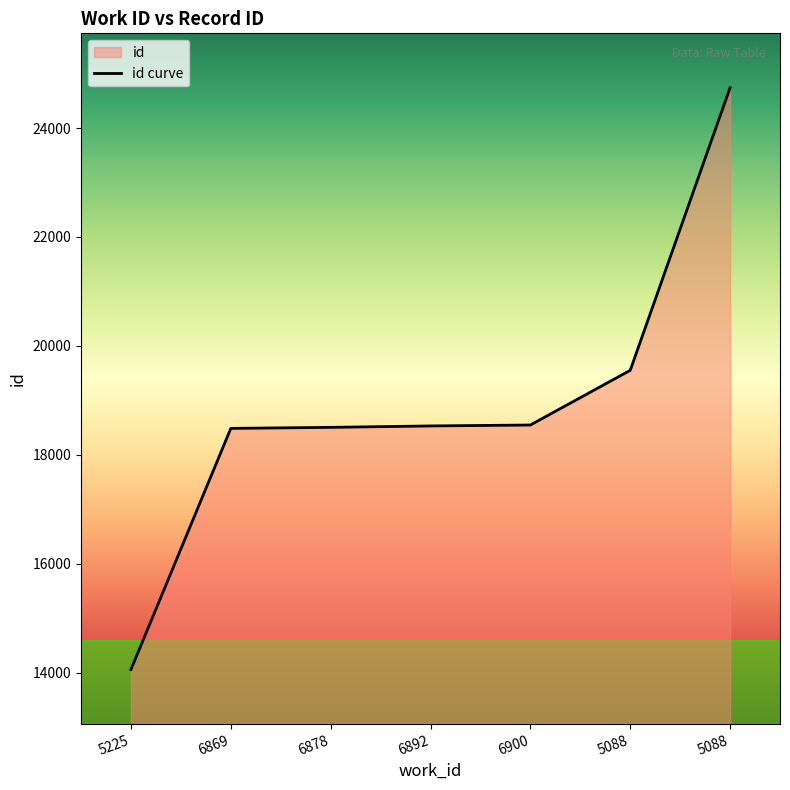

Does the chart have visible grid lines?

No